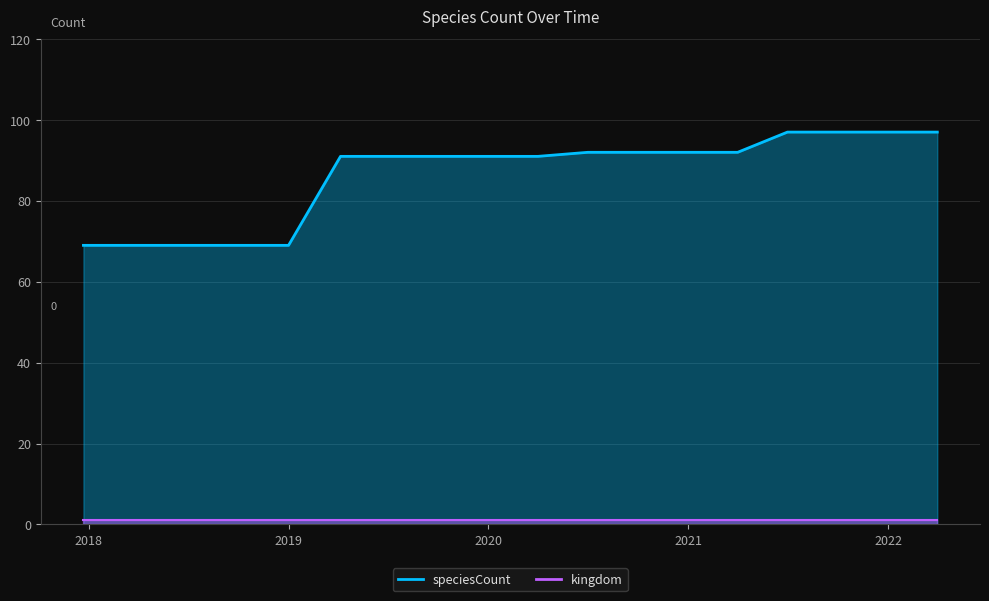

What position from the right is 2021?

6